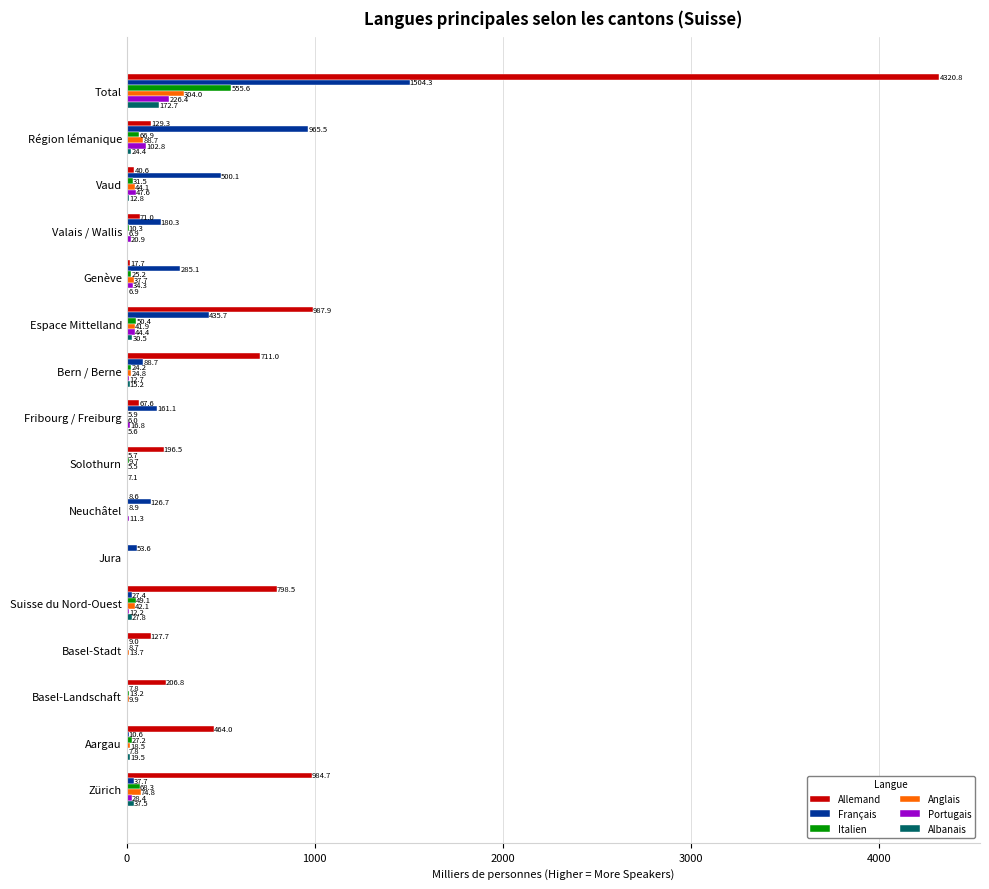

Between Vaud and Espace Mittelland, which series saw the biggest shift?

Allemand